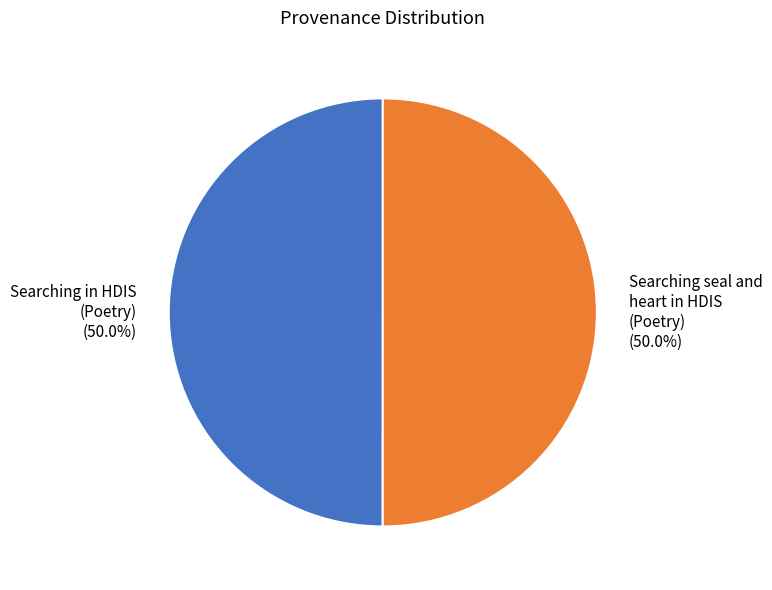

Combined, what portion of the pie is Searching in HDIS (Poetry) and Searching seal and heart in HDIS (Poetry)?

100.0%